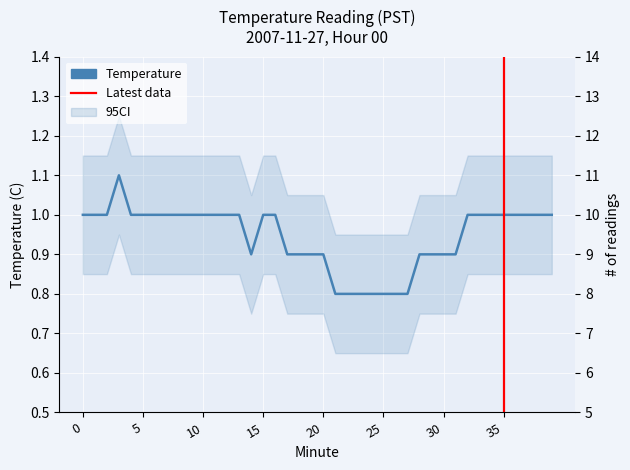

Reading left to right, what are all the values shown in this chart?

1.0	1.0	1.0	1.1	1.0	1.0	1.0	1.0	1.0	1.0	1.0	1.0	1.0	1.0	0.9	1.0	1.0	0.9	0.9	0.9	0.9	0.8	0.8	0.8	0.8	0.8	0.8	0.8	0.9	0.9	0.9	0.9	1.0	1.0	1.0	1.0	1.0	1.0	1.0	1.0